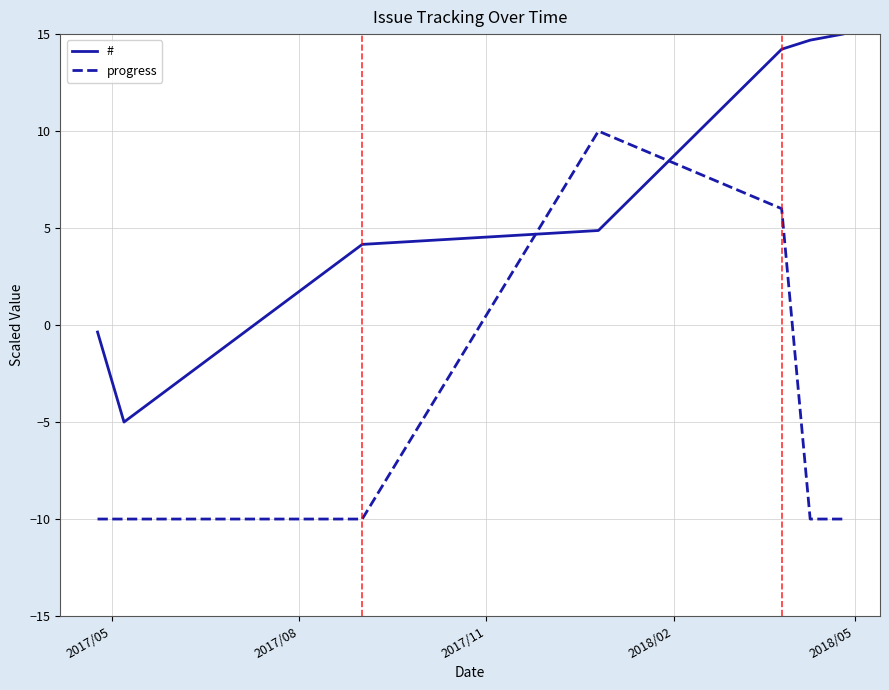

What are all the series names shown in the legend?

#, progress